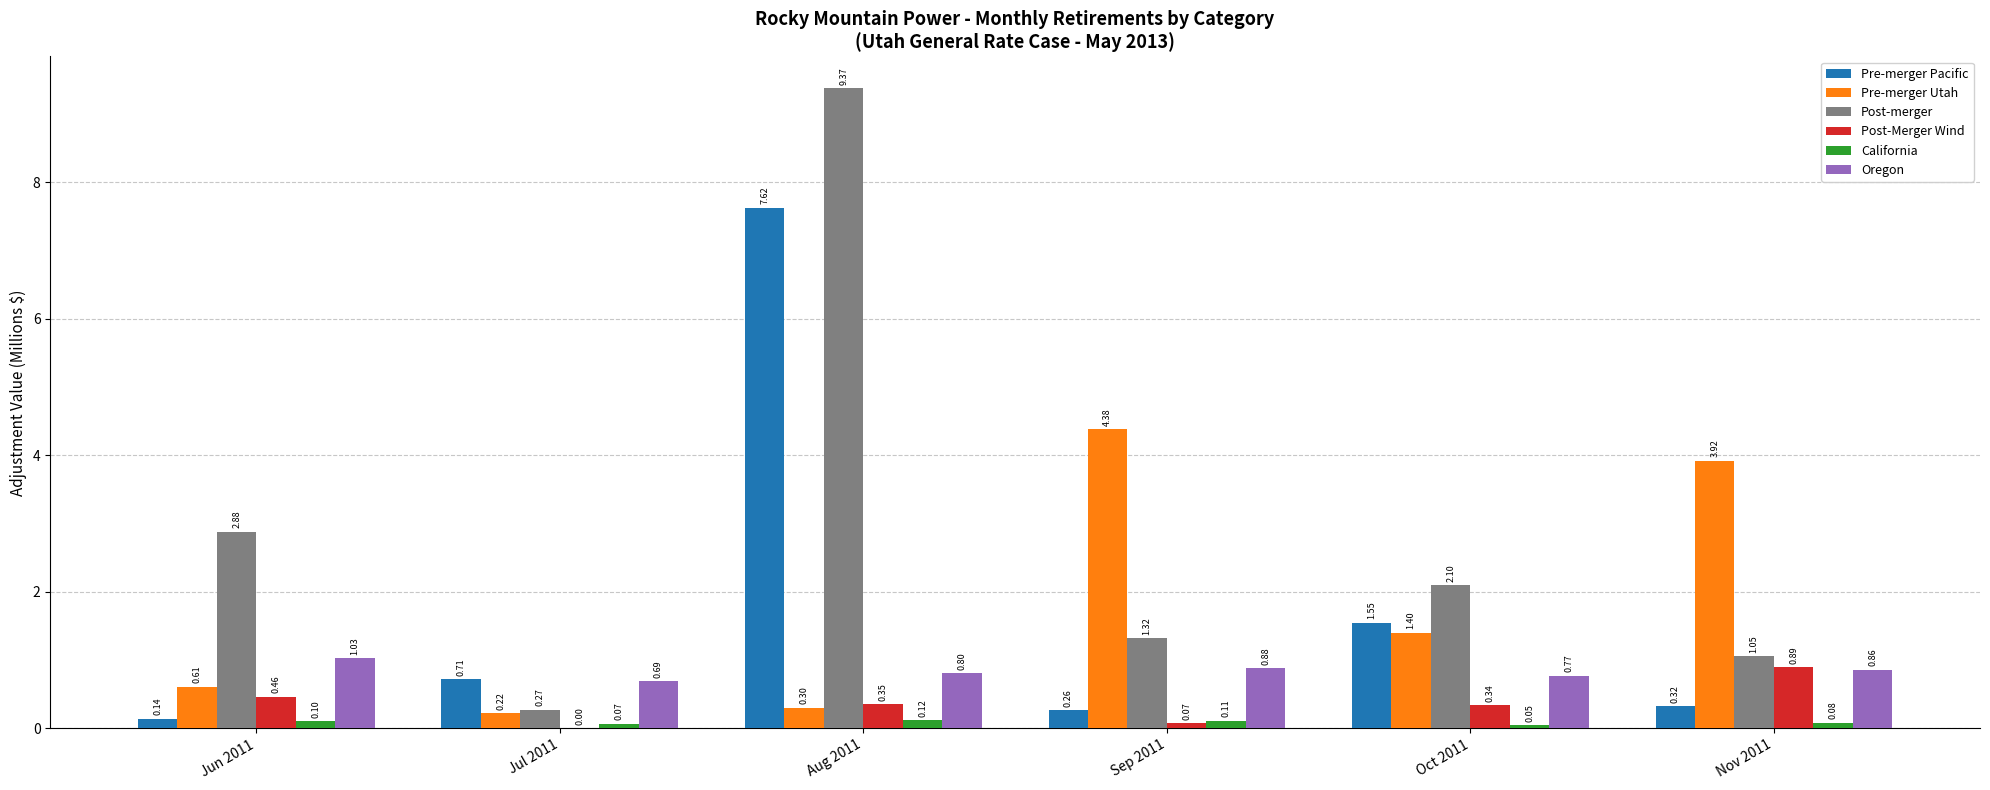

Which series changed the most between Aug 2011 and Sep 2011?

Post-merger